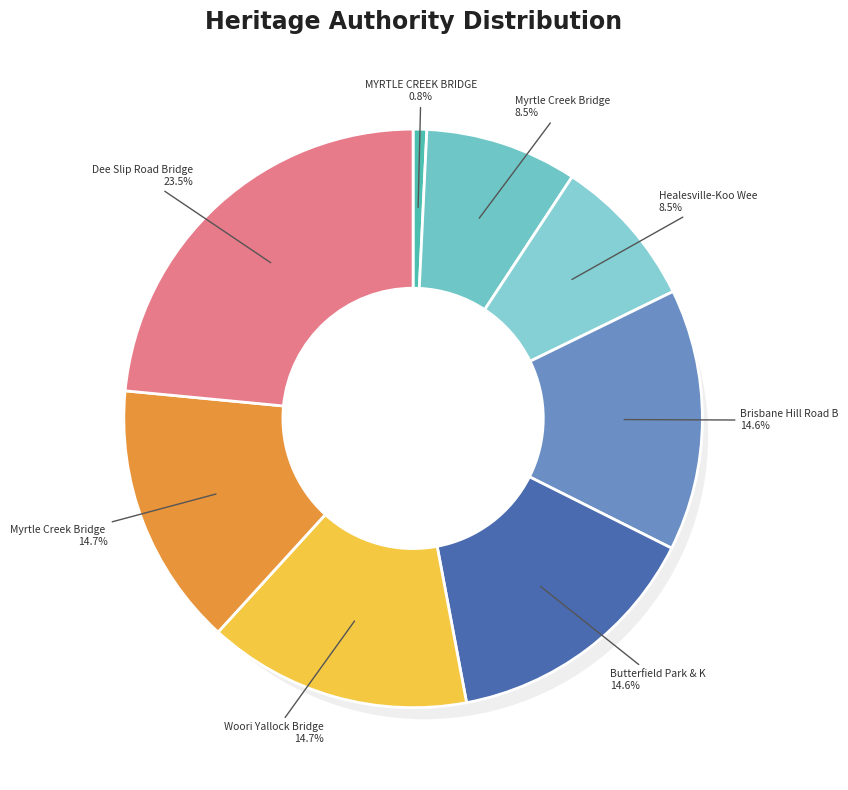

To the nearest percent, what is the difference between the largest and smallest slice percentages?

23%